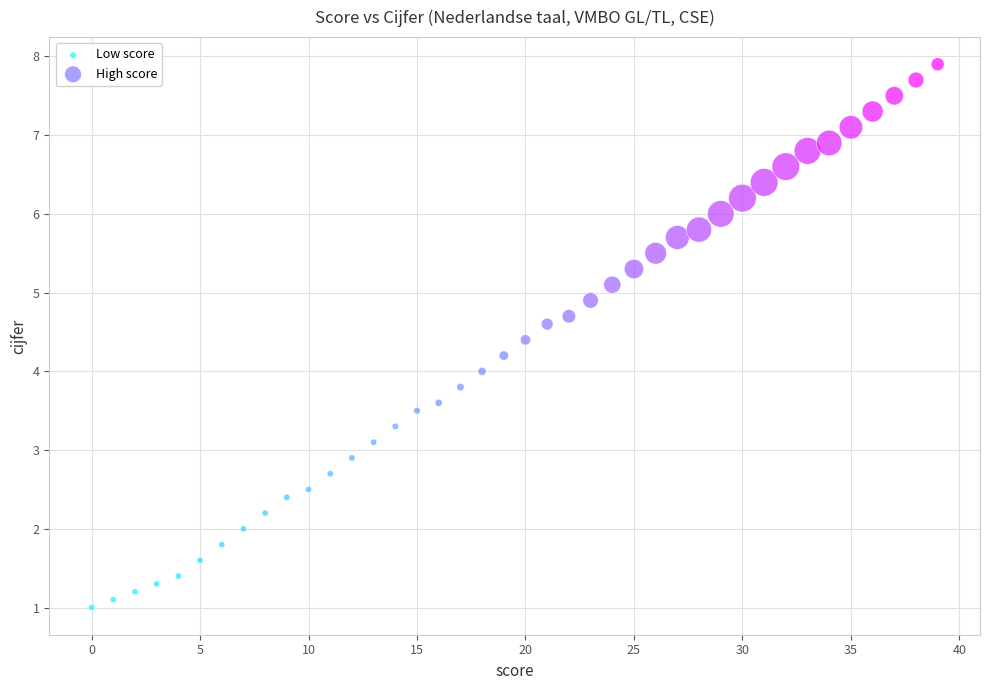

Which series reaches the minimum Y coordinate?

Low score